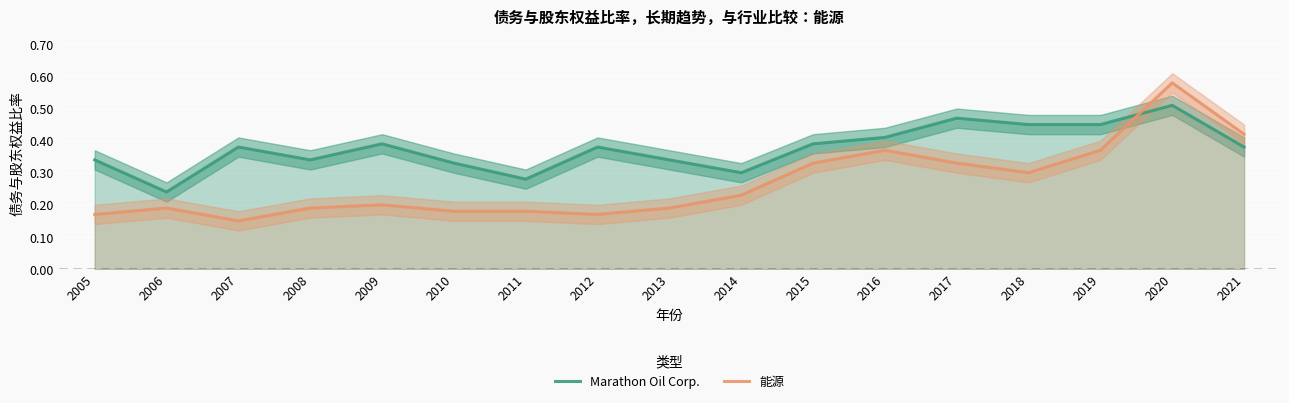

What is the spread (max minus min) of values at 2017?

0.1